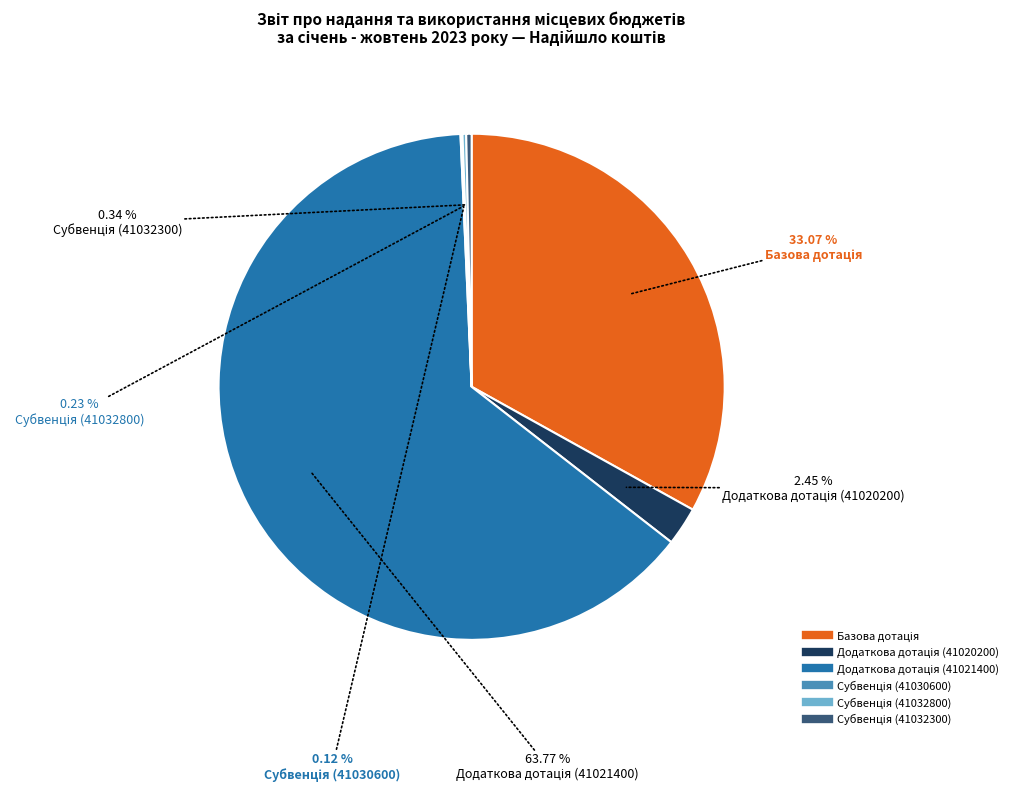

Is there a majority slice in this chart?

Yes